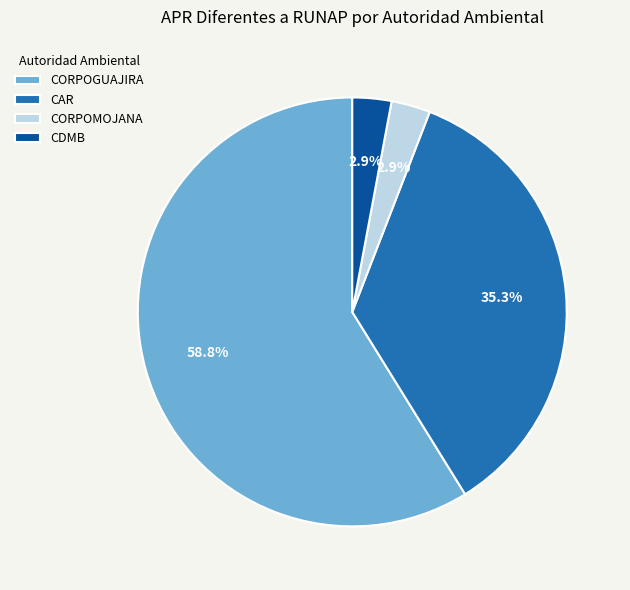

The CORPOMOJANA slice represents 16% of the pie. True or false?

False